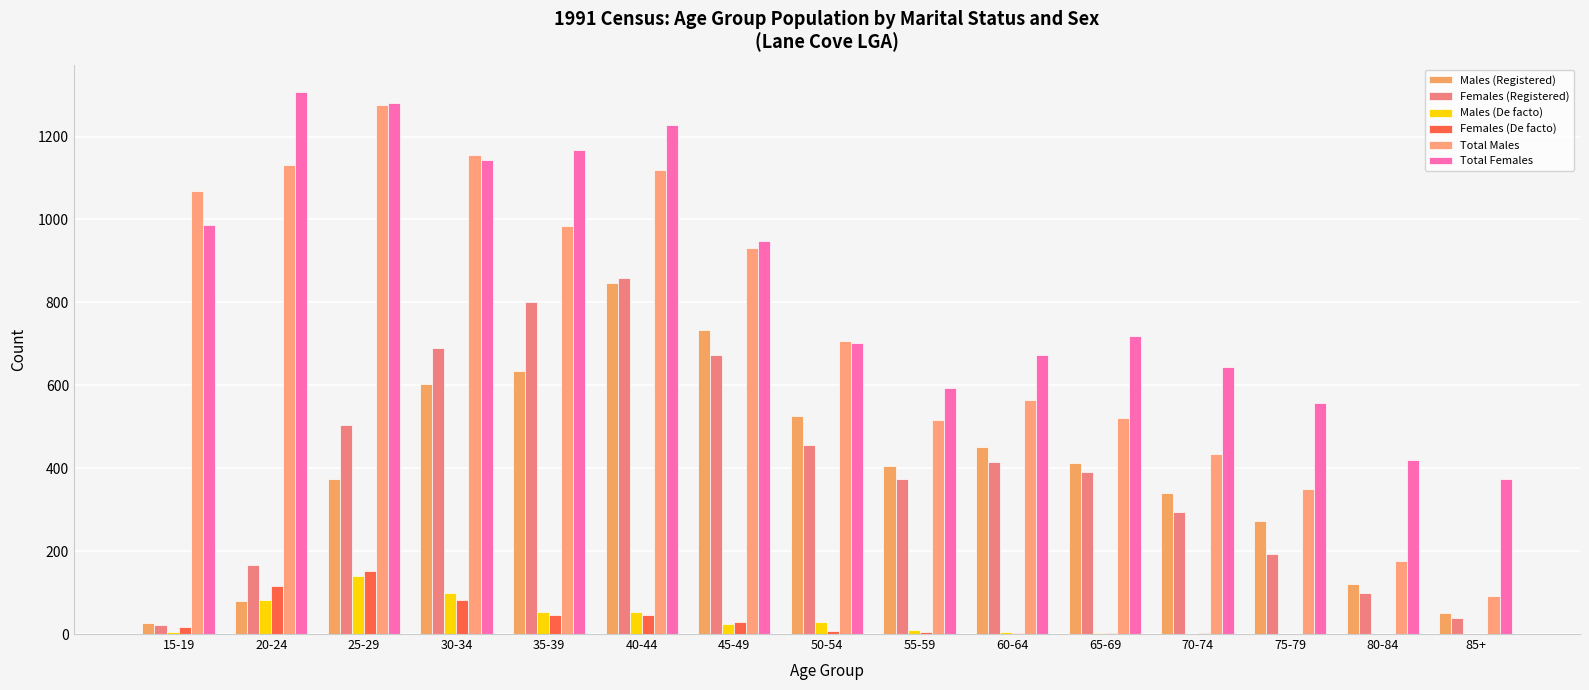

How many groups of bars are there?

15